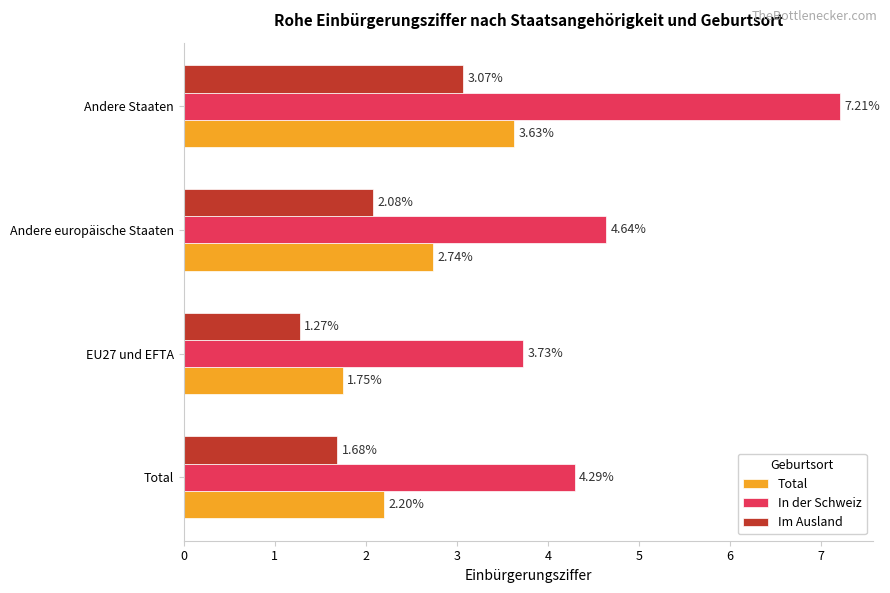

How many categories are shown in the chart?

4